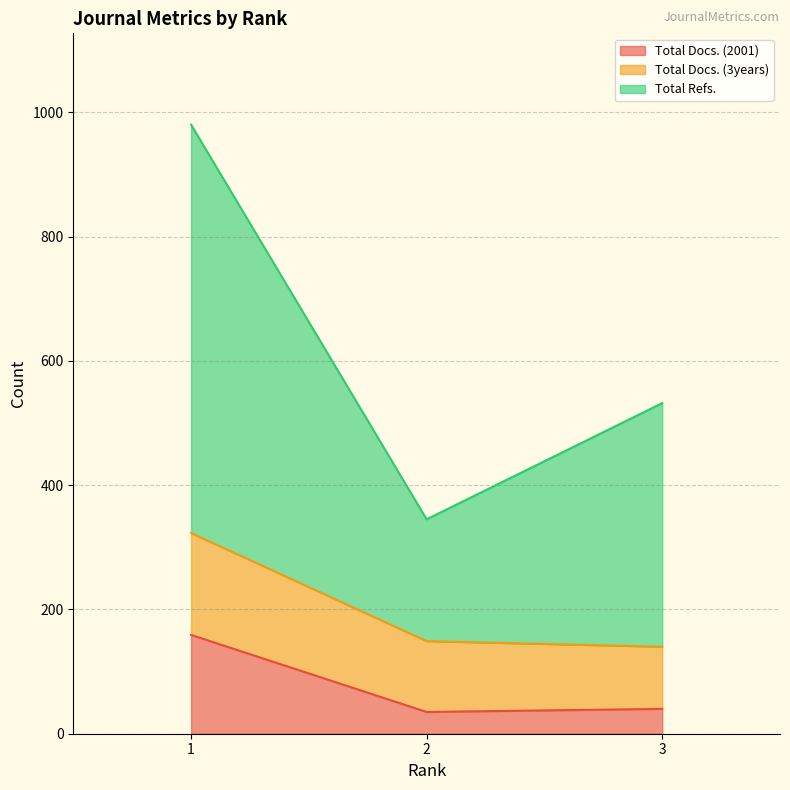

At which label does Total Refs. first exceed 532?

1